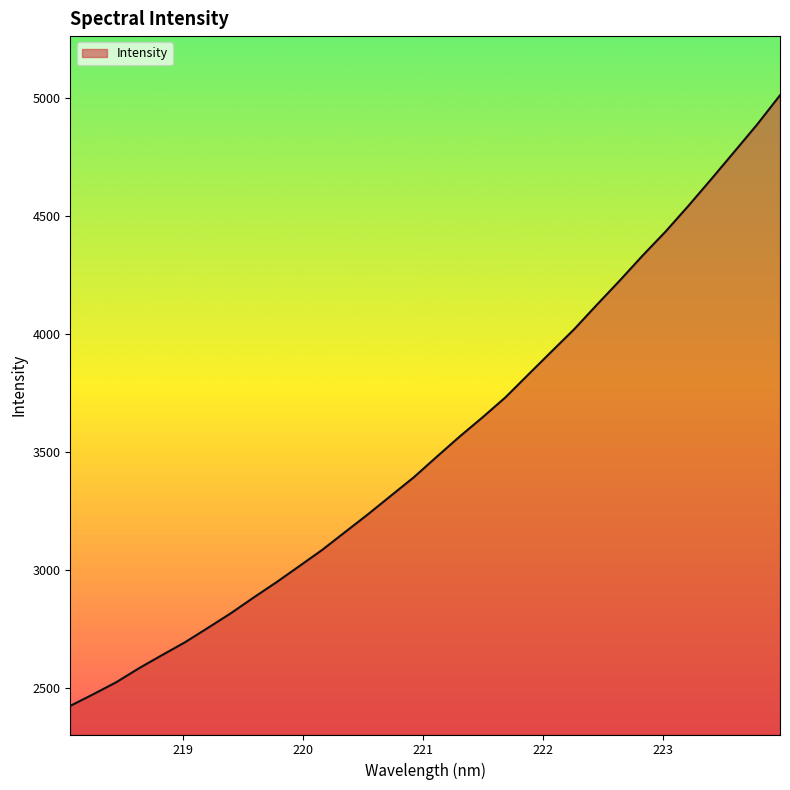

What is the smallest value displayed?

2424.9